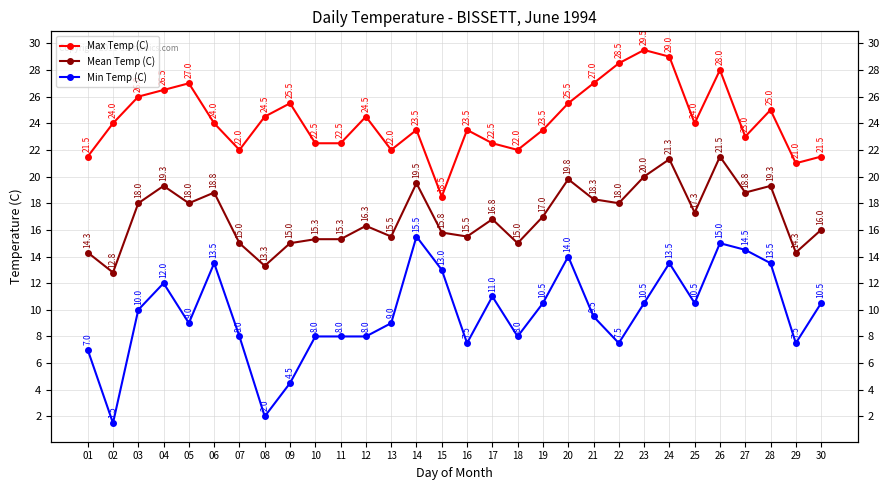

What is the difference between the second highest and minimum values in the Min Temp (C) series?

13.5